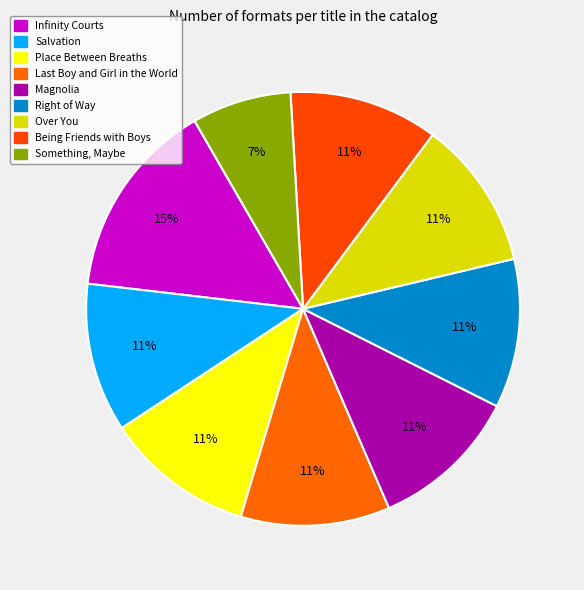

True or false: Over You accounts for 29% of the total.

False